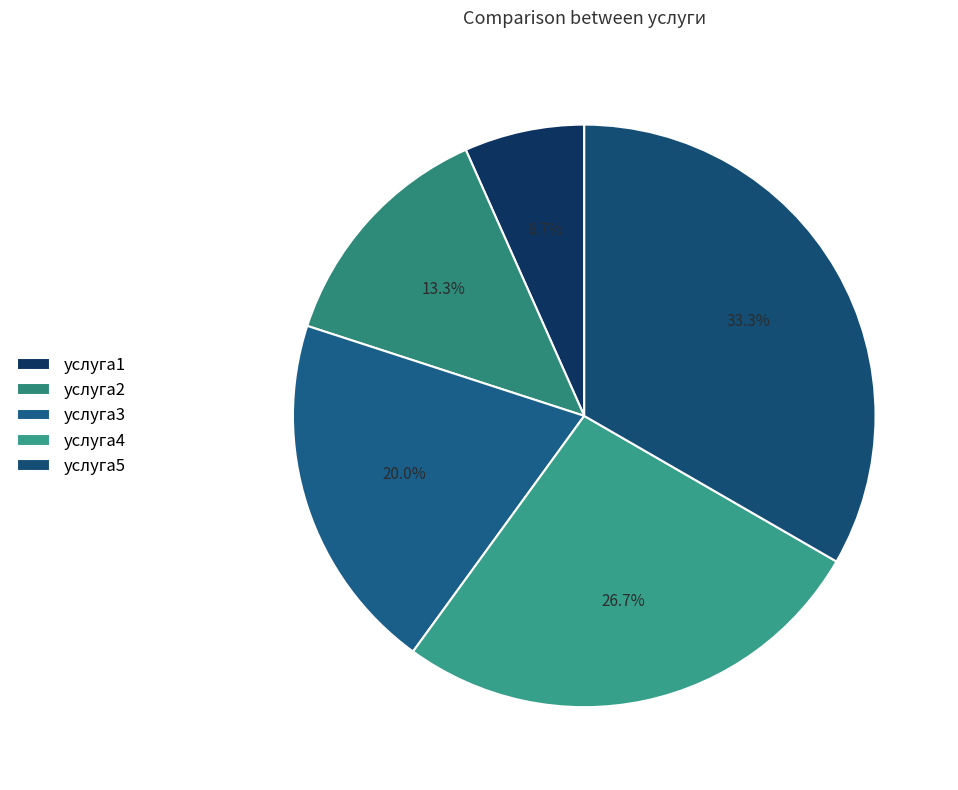

What is the largest slice in the pie chart?

услуга5